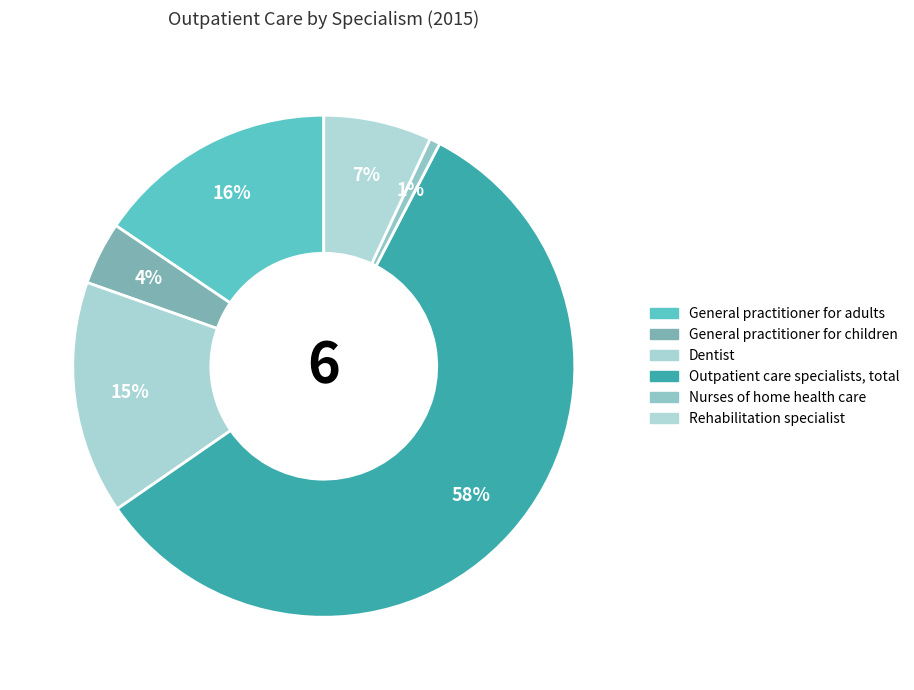

How many segments does this pie chart have?

6